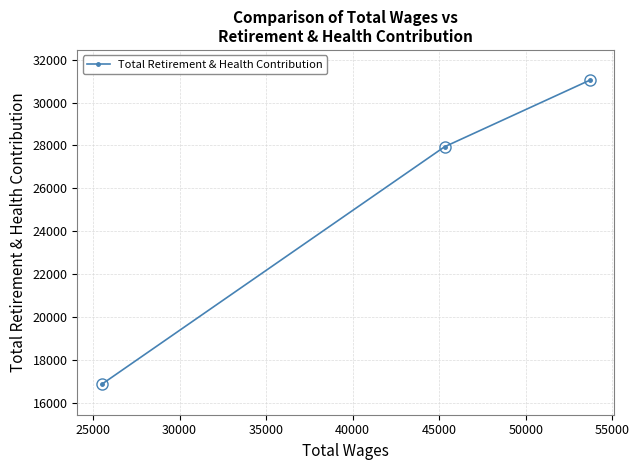

Reading left to right, transcribe all the data shown in this chart.

16858	27939	31040